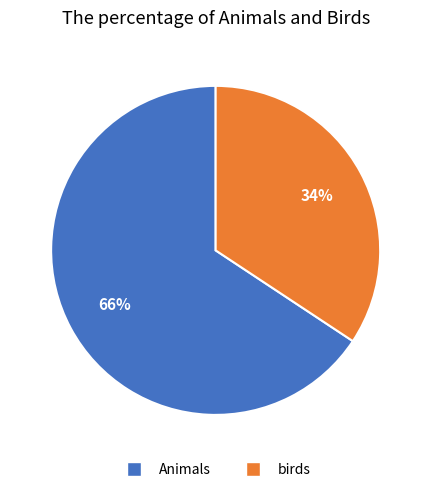

Is it true that Animals is 66% of the pie?

True